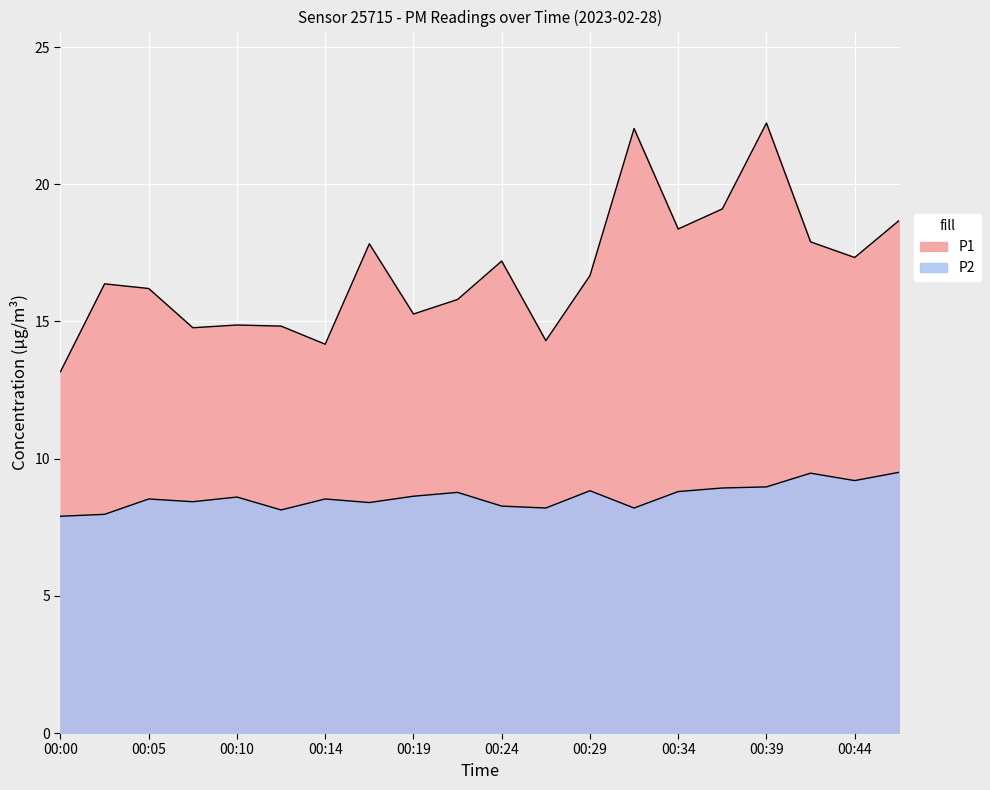

Between 00:29 and 00:37, which series saw the biggest shift?

P1